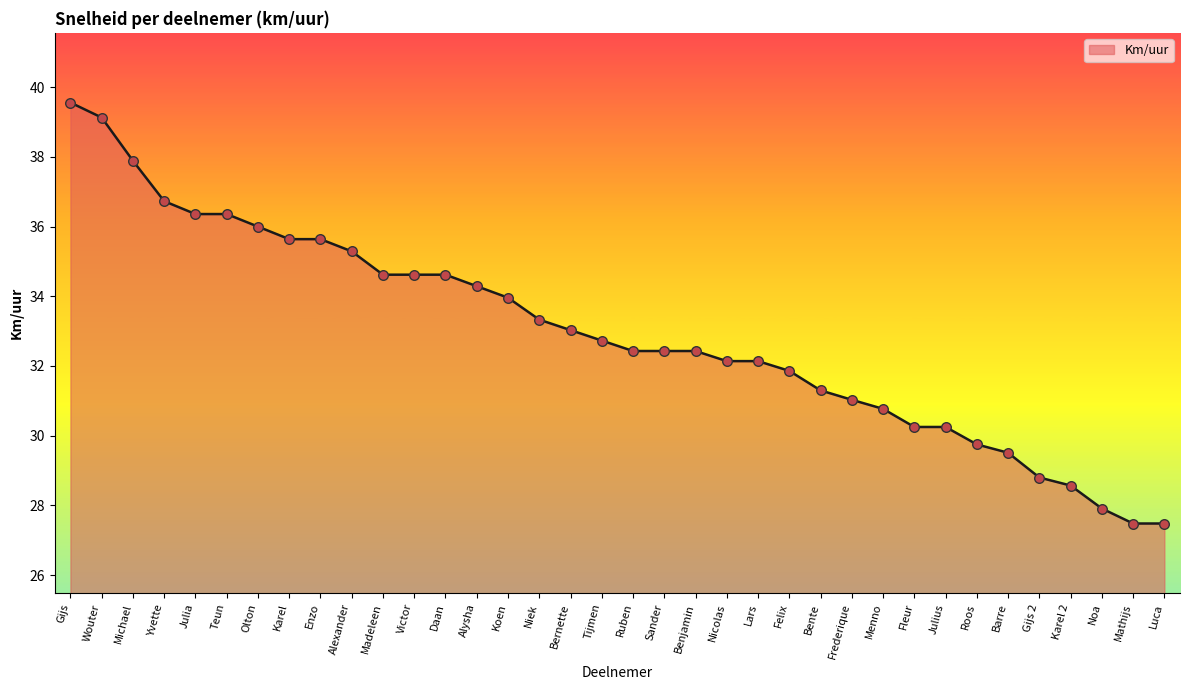

What is the change in value from Madeleen to Fleur?

-4.4